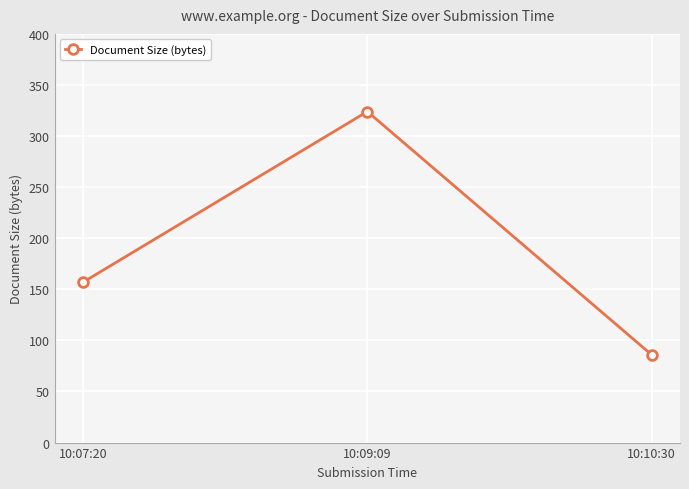

What is the difference between the maximum and minimum values?

238